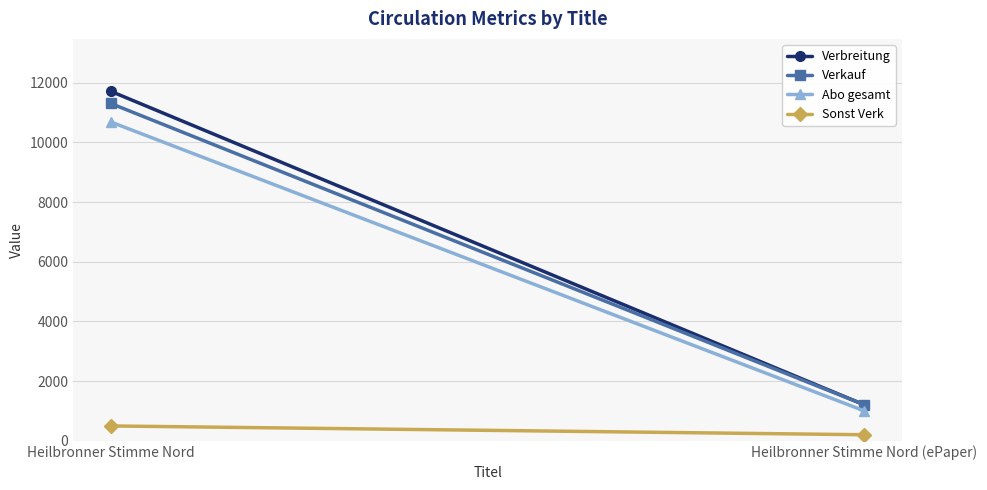

What is the difference between the maximum and minimum values in the Verkauf series?

10097